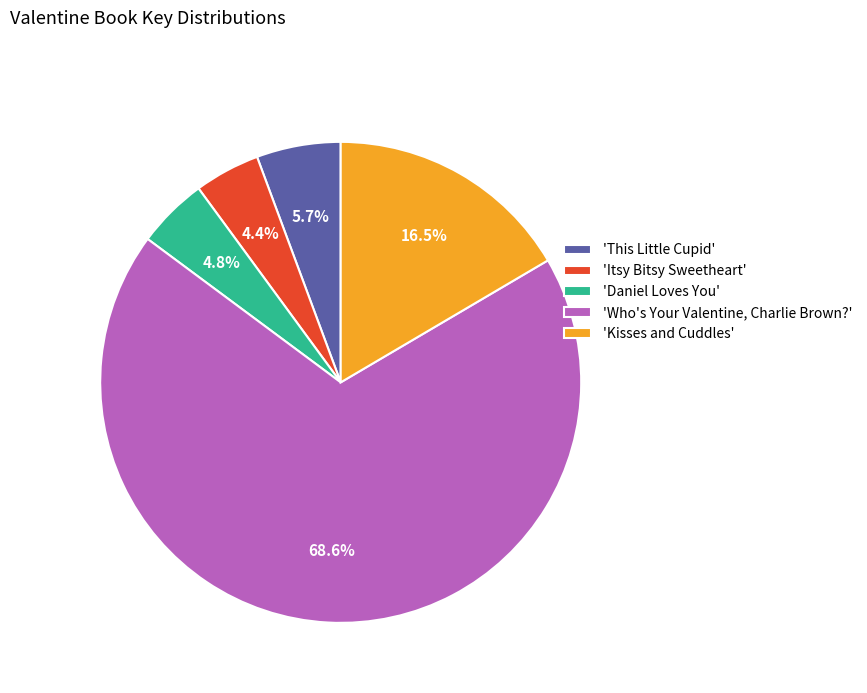

Which category has the biggest portion of the pie?

'Who's Your Valentine, Charlie Brown?'